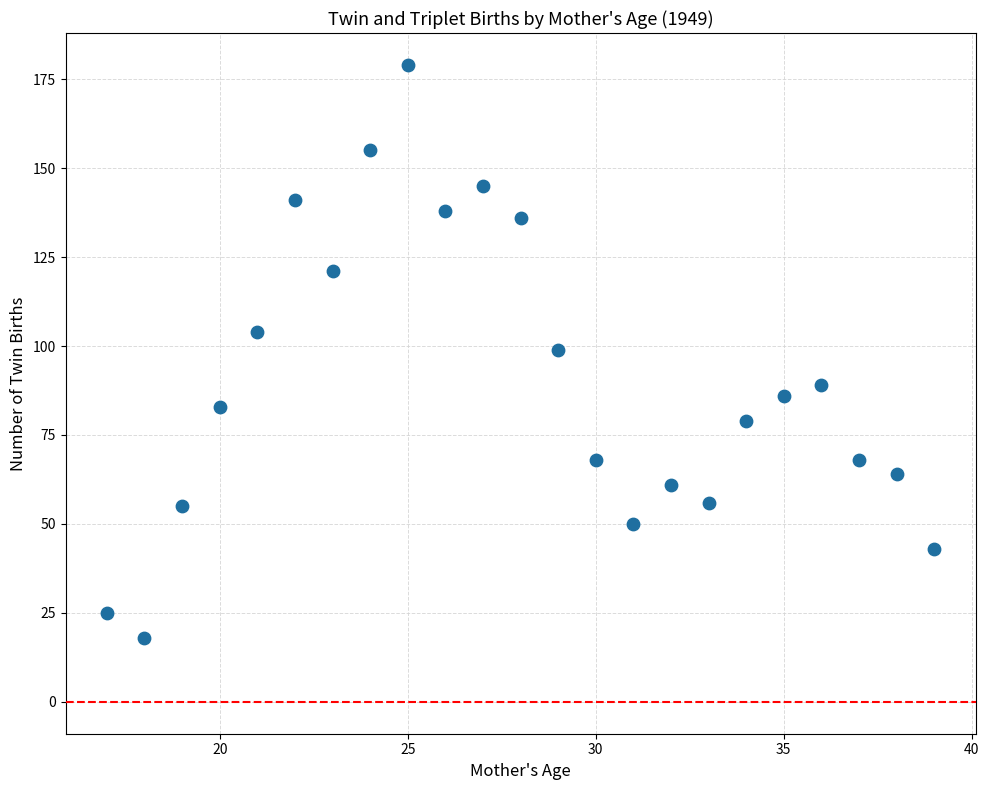

What is the range of Y values (max minus min)?

161